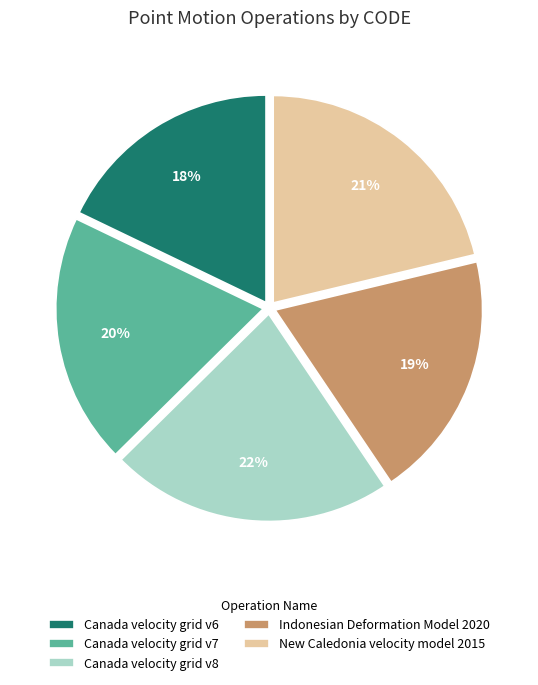

Is Canada velocity grid v6 the majority of the pie?

No